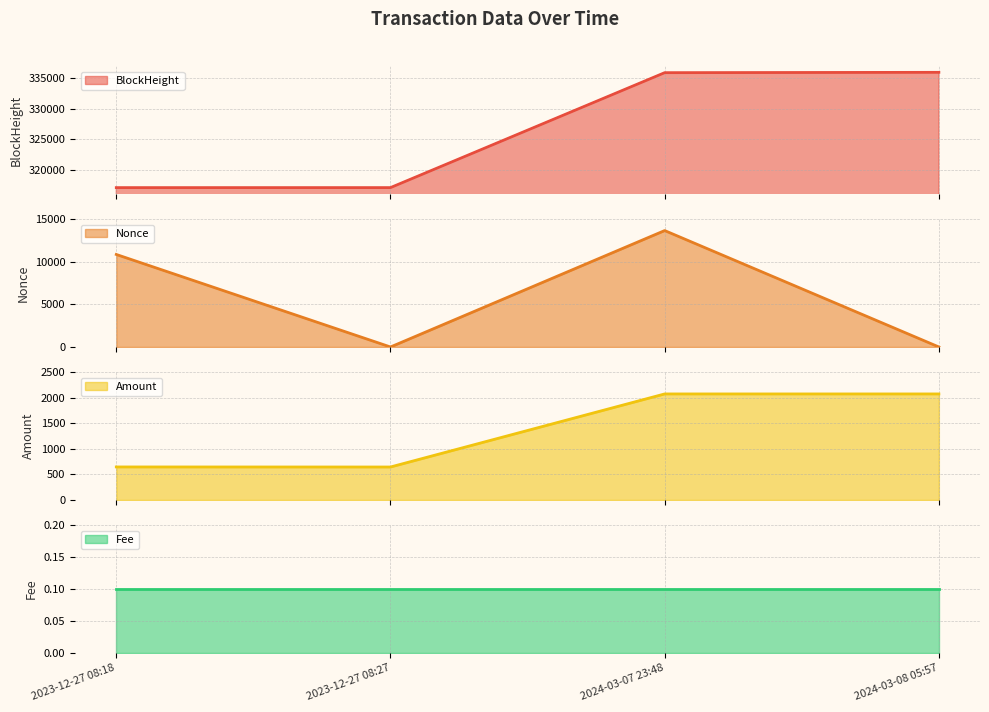

True or false: BlockHeight_line has more than 1 interior local peaks.

False